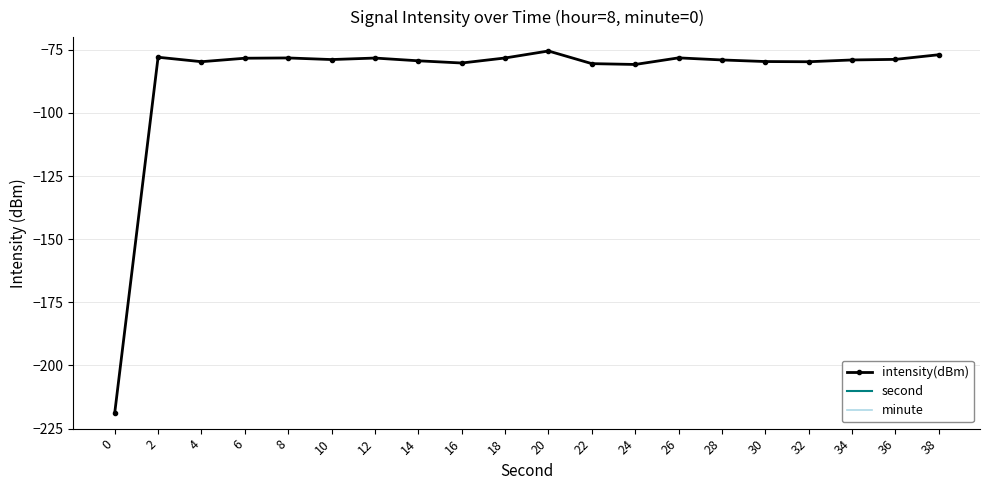

What is the difference between the second highest and minimum values in the second series?

36.0